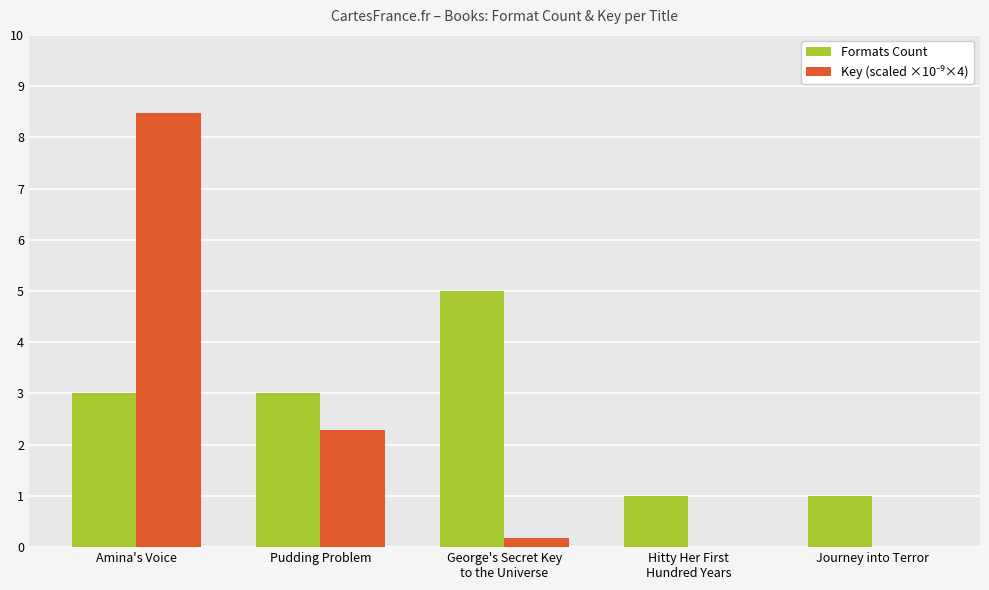

What is the maximum value for Formats Count?

5.0